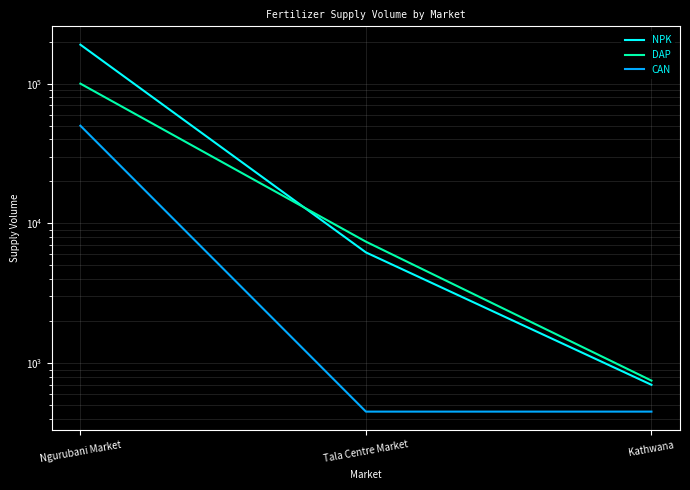

How many data points in NPK are less than 6200?

1